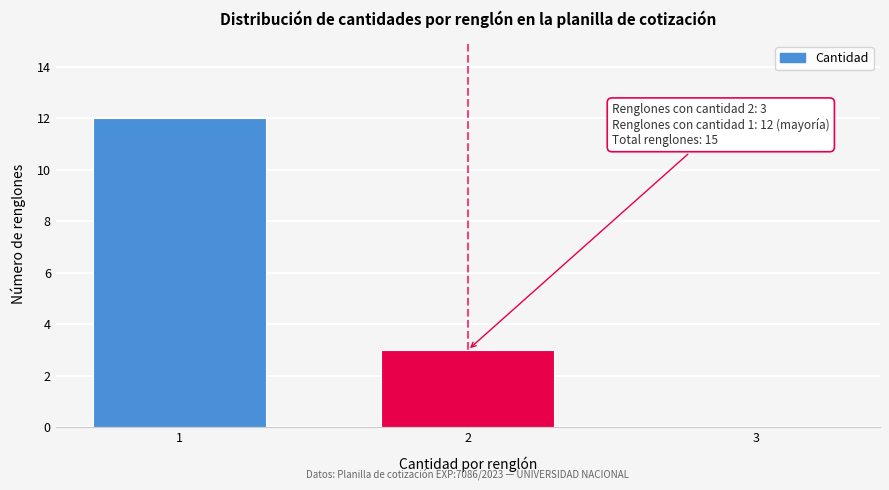

Reading left to right, extract all data points from this chart.

1=12	2=3	3=0